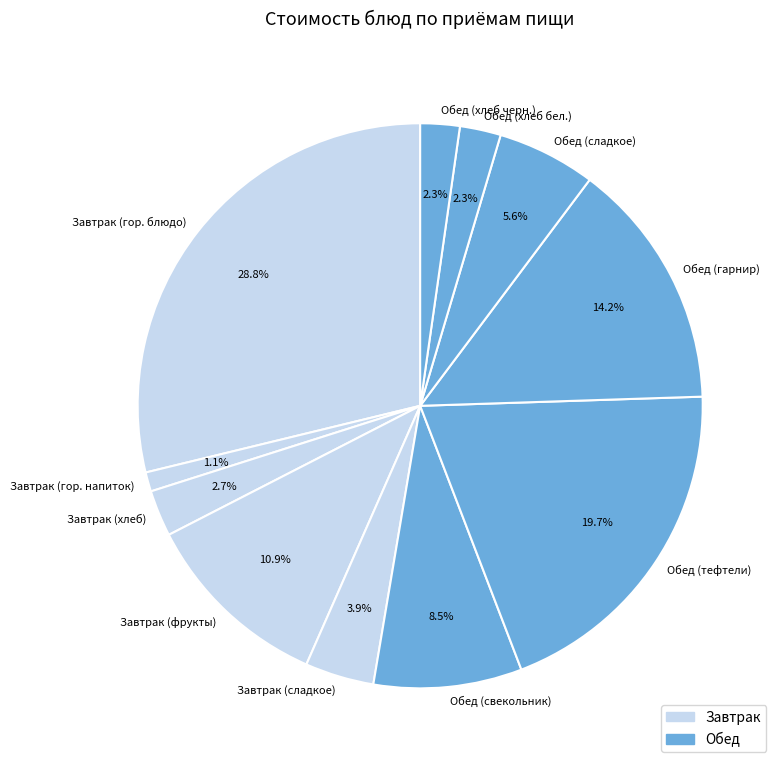

Do Обед (гарнир) and Обед (хлеб черн.) together represent more than half of the pie?

No